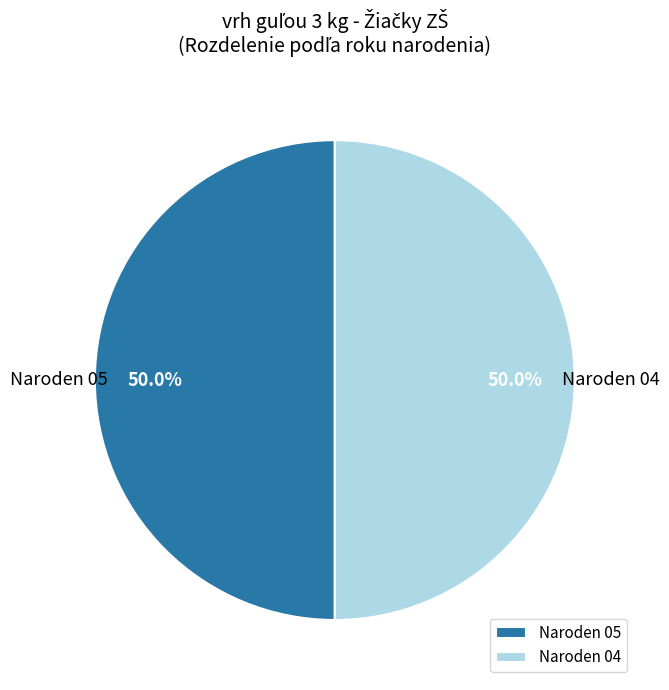

Do Naroden 04 and Naroden 05 together represent more than half of the pie?

Yes